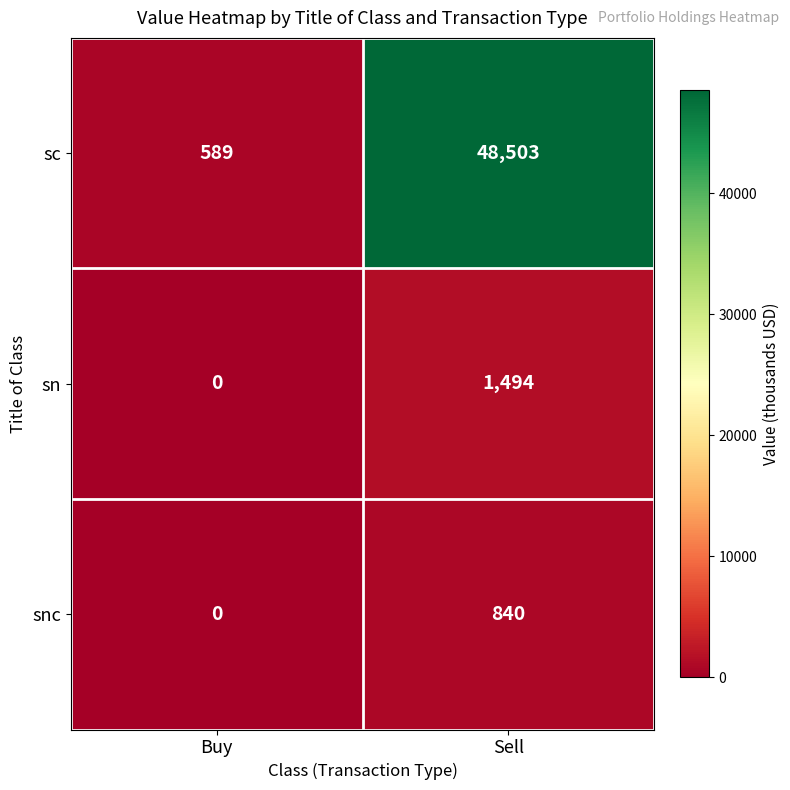

What is the approximate value of sc at Buy, to the nearest 10?

590